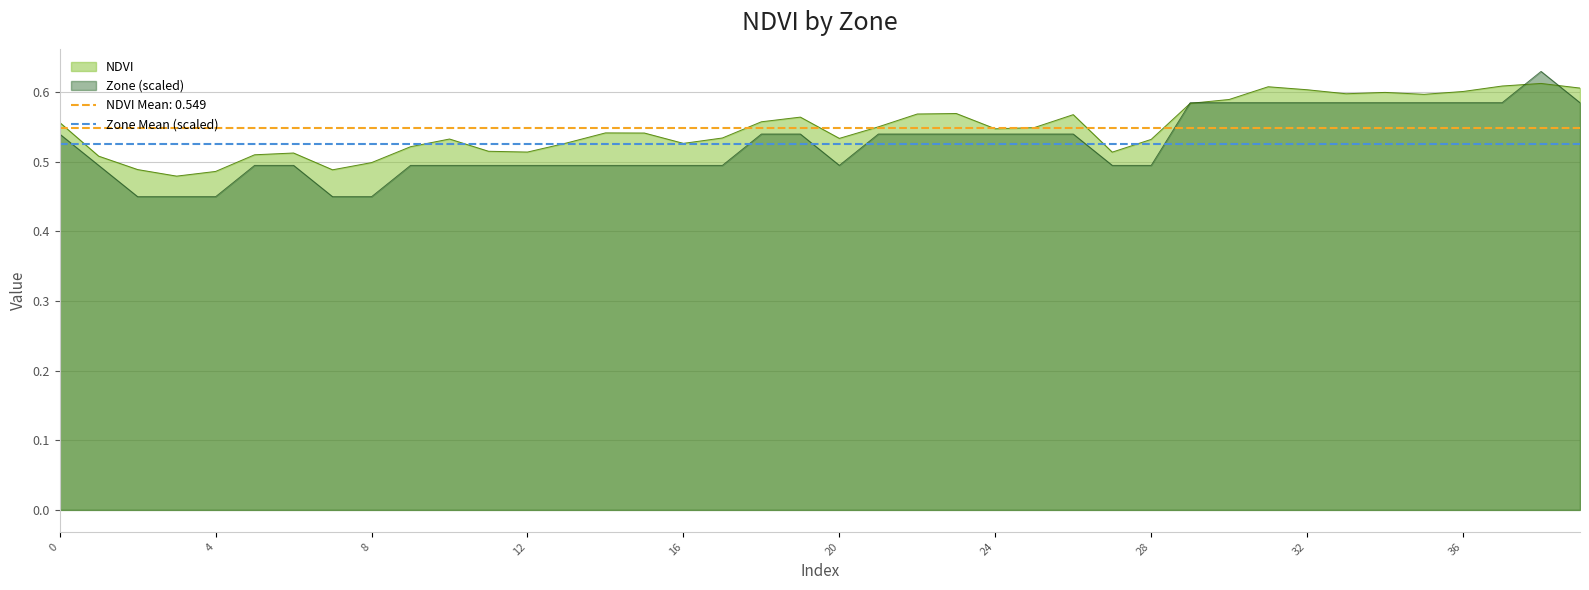

What is the average value of the NDVI series?

0.5